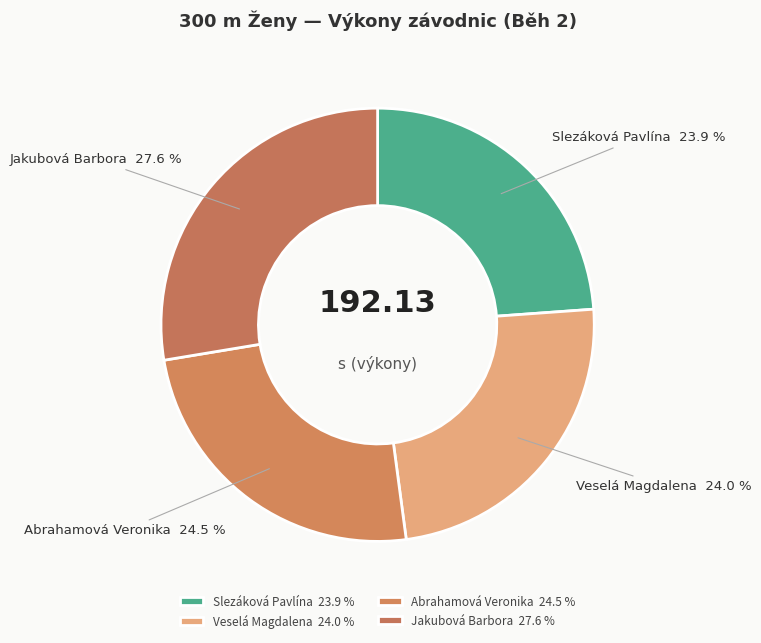

Approximately how many times larger is the value at Veselá Magdalena compared to Abrahamová Veronika?

1.0